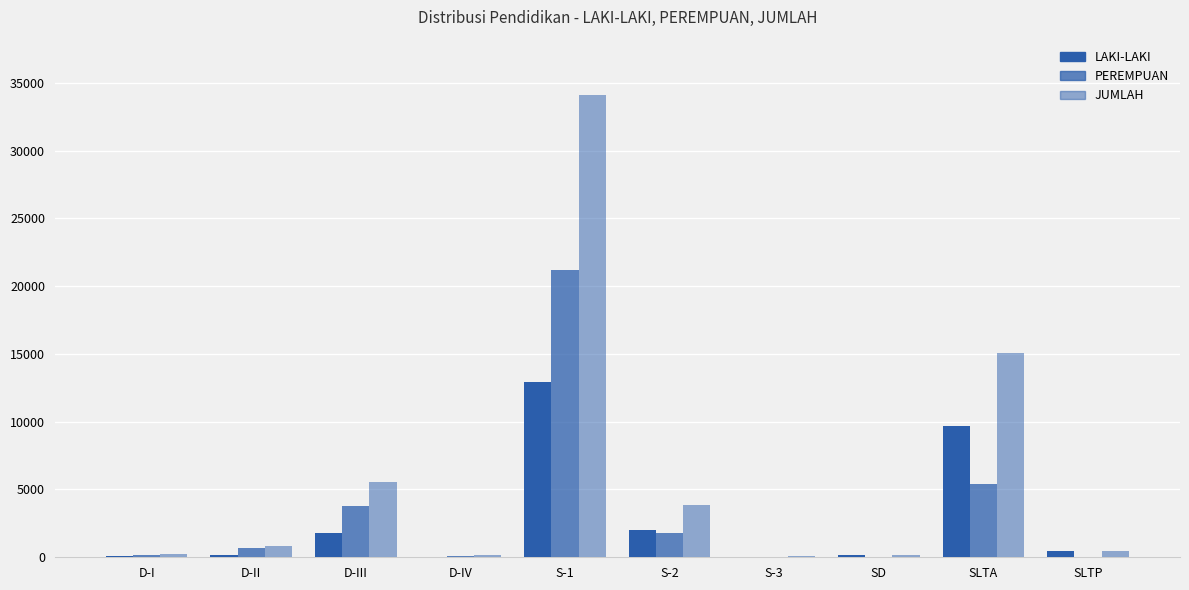

What is the maximum value for JUMLAH?

34093